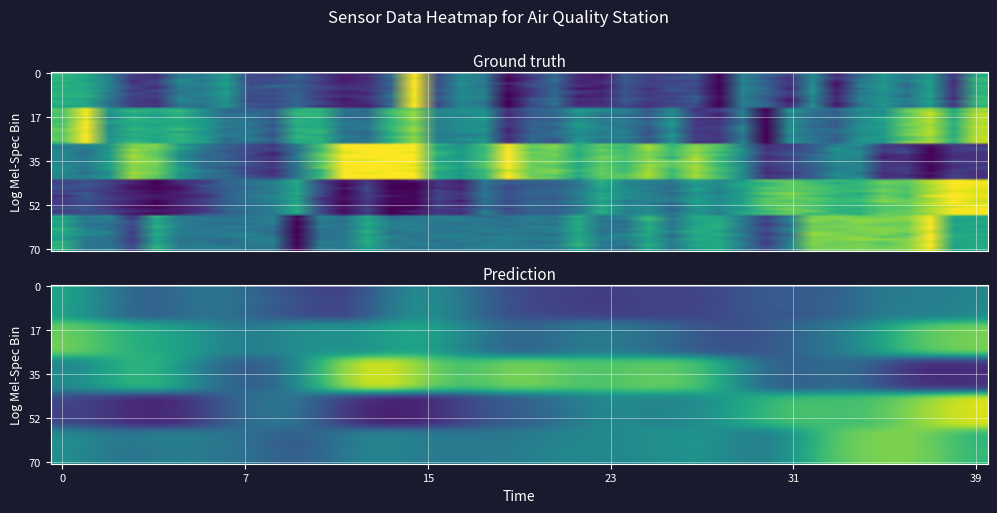

What is the total value across all series at 00:57?

2.2